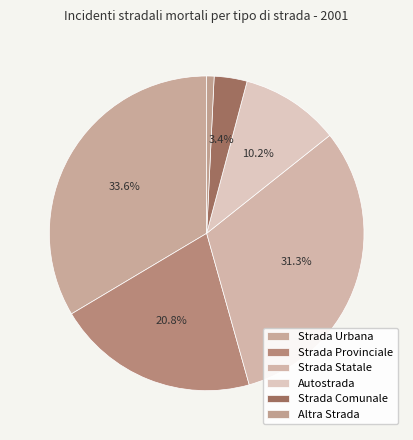

What percentage is the Strada Comunale slice, to the nearest percent?

3%